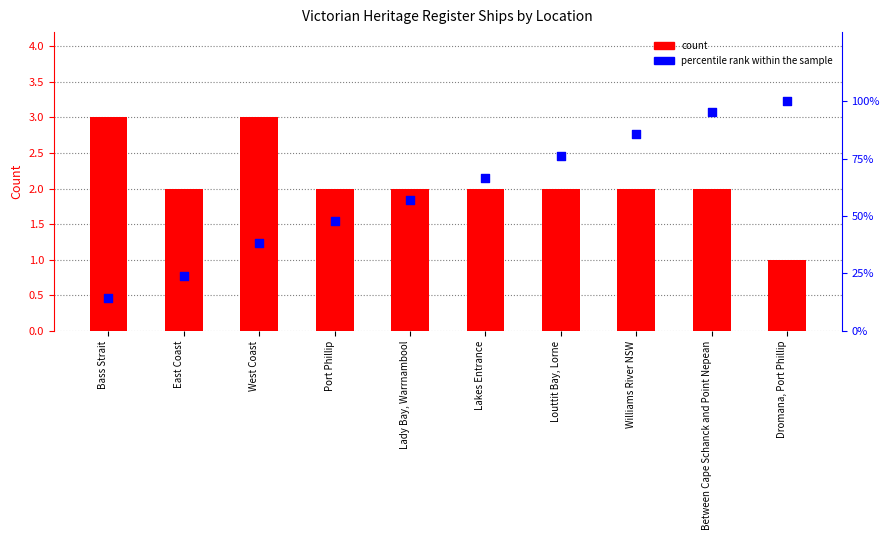

Which series contains the lowest Y value?

count